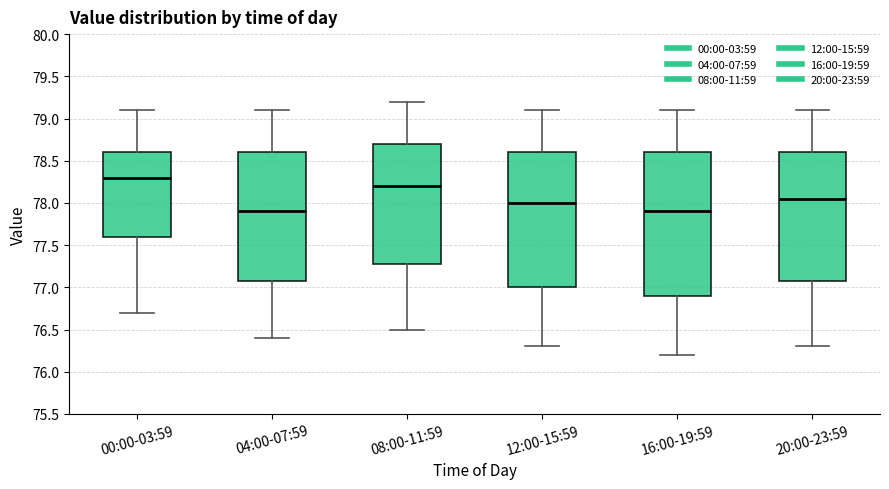

Reading left to right, transcribe this box plot: for each box, give where its median line is, the range the box spans, and where its two whiskers end, as read against the y-axis. The values are not printed on the chart, so give them approximately, as read against the axis.

00:00-03:59: median 78.30, box 77.60 to 78.60, whiskers 76.70 to 79.10
04:00-07:59: median 77.90, box 77.10 to 78.60, whiskers 76.40 to 79.10
08:00-11:59: median 78.20, box 77.30 to 78.70, whiskers 76.50 to 79.20
12:00-15:59: median 78.00, box 77.00 to 78.60, whiskers 76.30 to 79.10
16:00-19:59: median 77.90, box 76.90 to 78.60, whiskers 76.20 to 79.10
20:00-23:59: median 78.05, box 77.10 to 78.60, whiskers 76.30 to 79.10